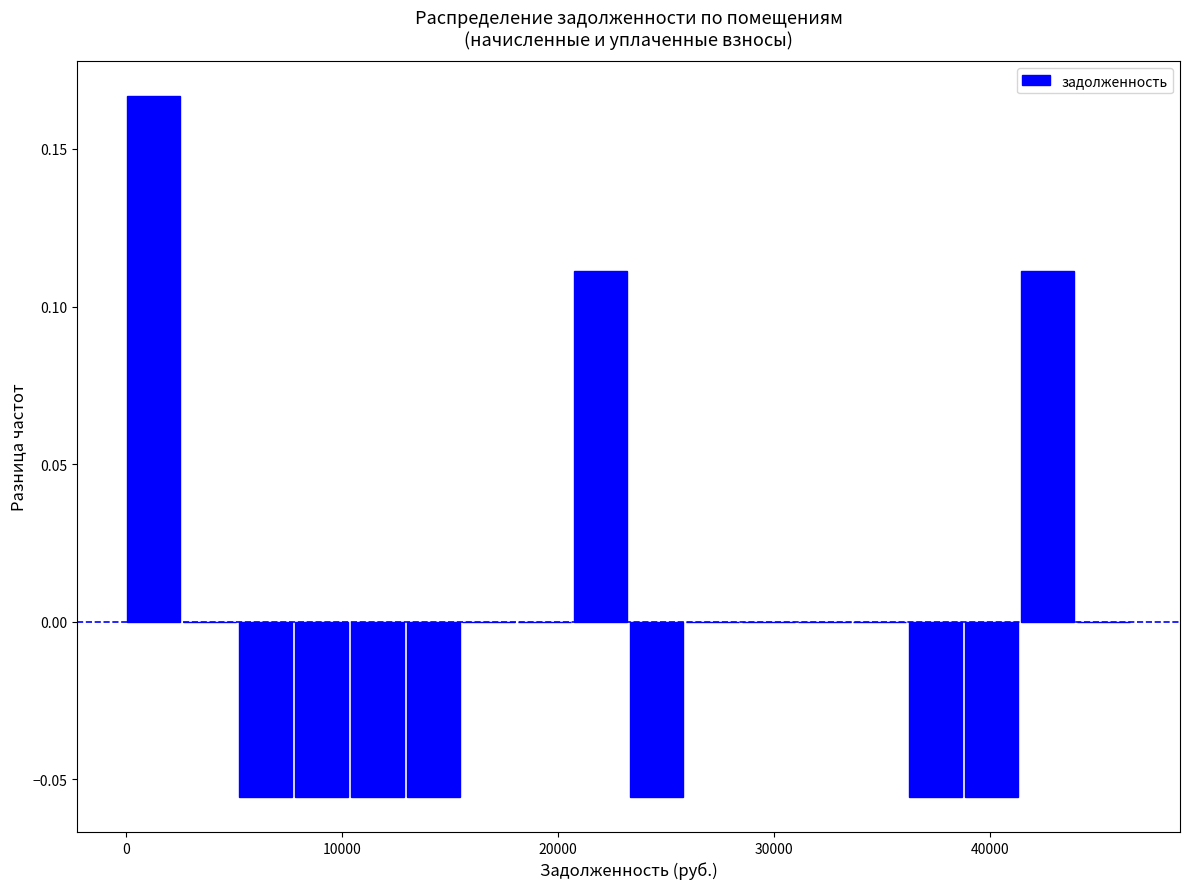

Read against the x-axis, roughly where is the centre of the tallest bar?

1000